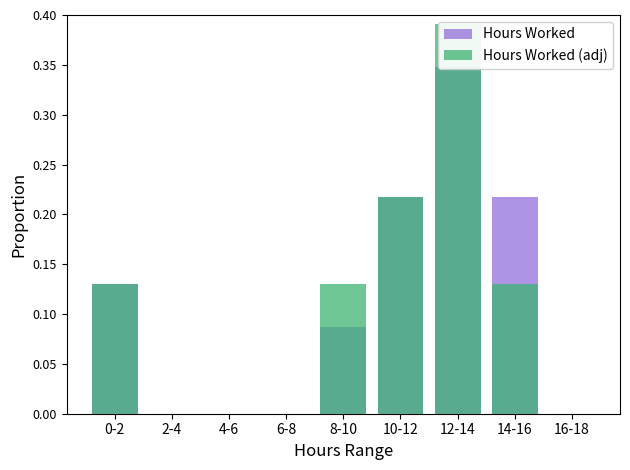

Which category has the lowest value across all series?

2-4